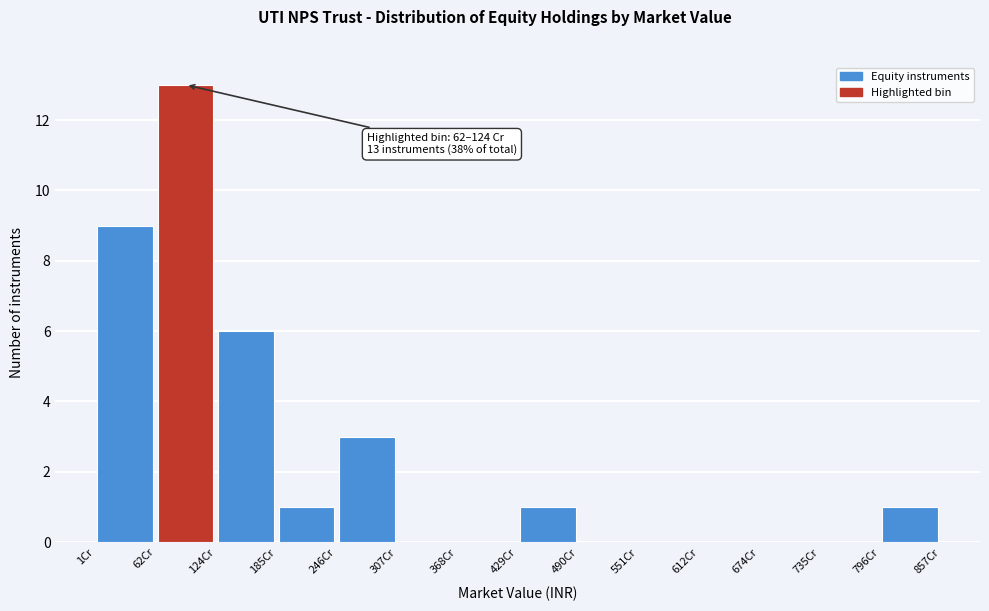

Over which range of the x-axis is the bar tallest?

60 to 120